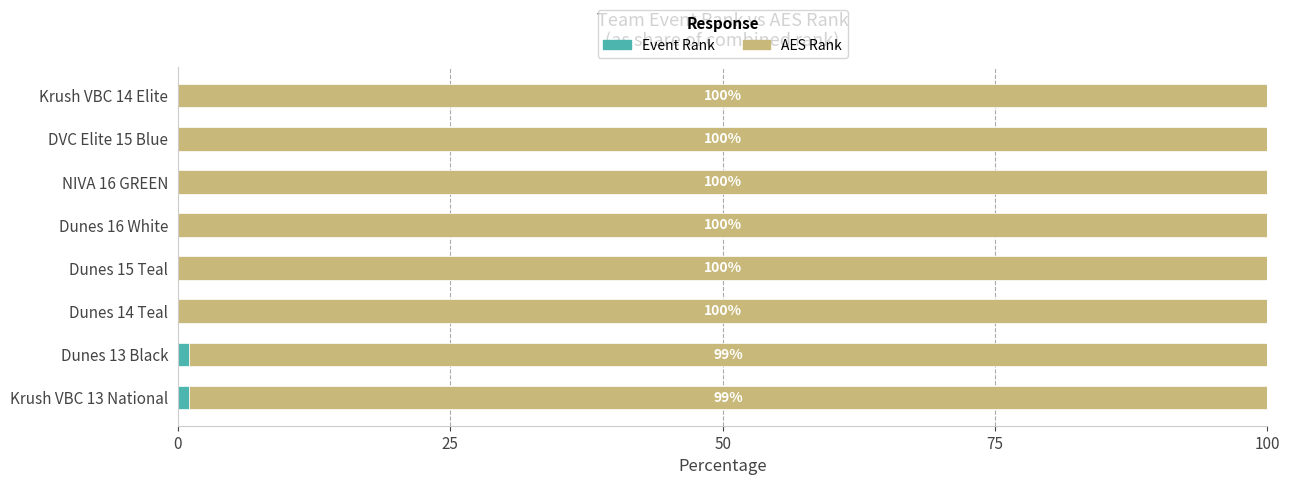

What is the total value across all series at Dunes 13 Black?

100